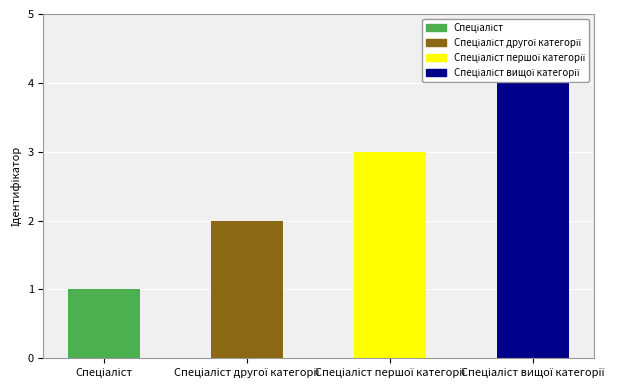

What is the label of the 4th bar from the left?

Спеціаліст вищої категорії